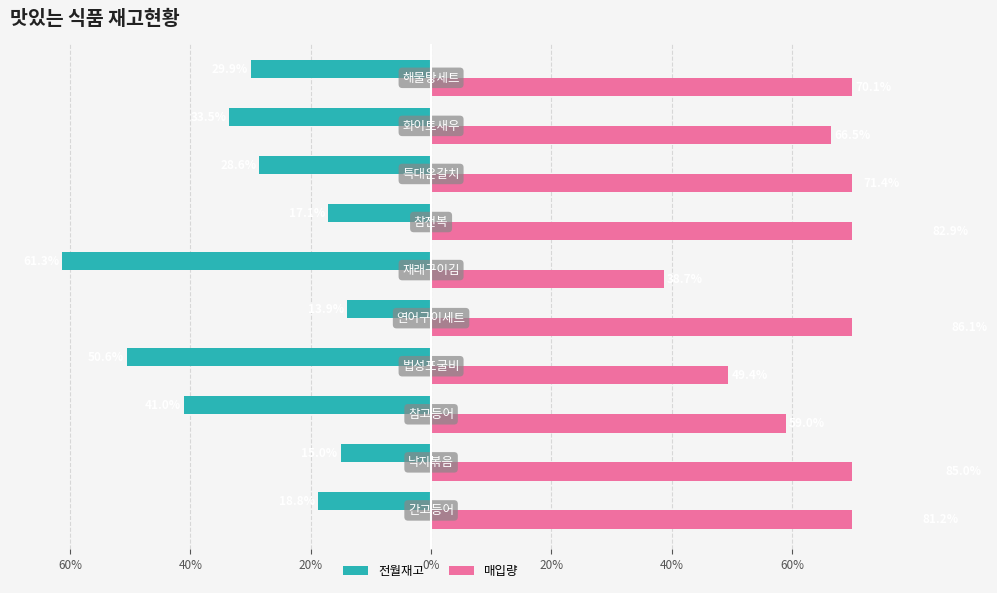

What are all the series names shown in the legend?

전월재고, 매입량